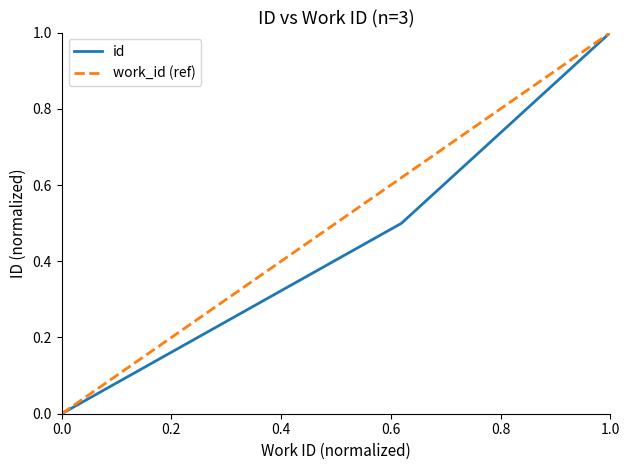

Reading right to left, what are all the values shown in this chart?

id: 1.0	0.5	0.0
work_id (ref): 1.0	0.6	0.0